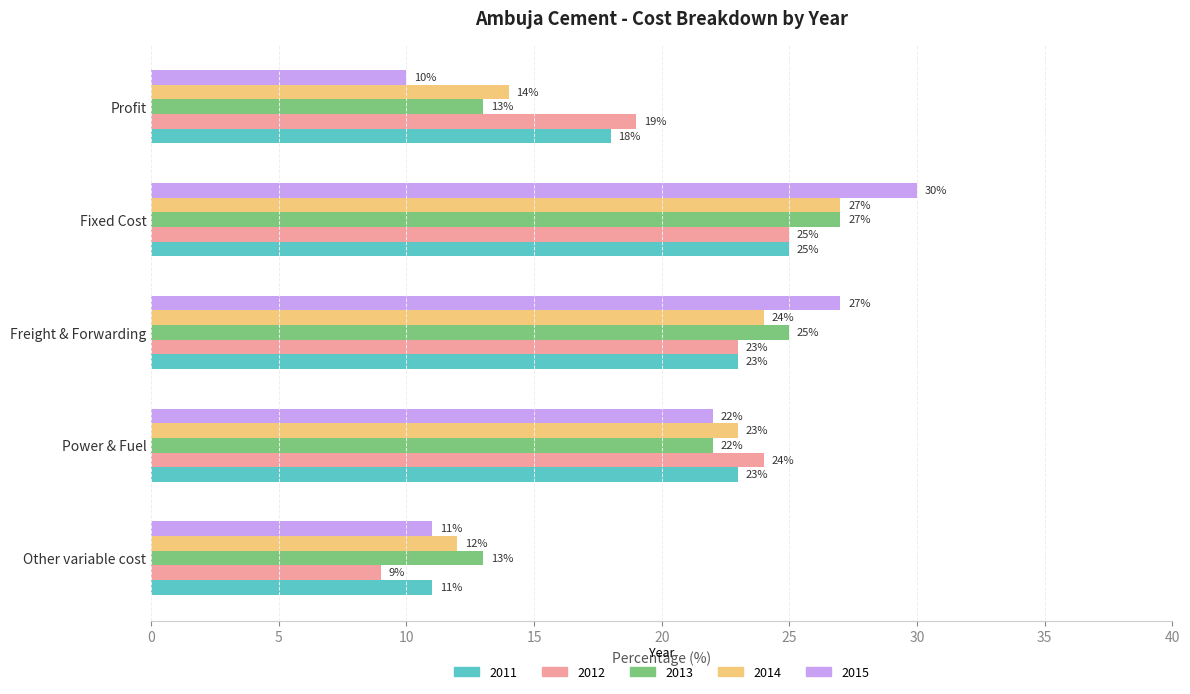

Rank the categories by 2014 value from lowest to highest.

Other variable cost, Profit, Power & Fuel, Freight & Forwarding, Fixed Cost